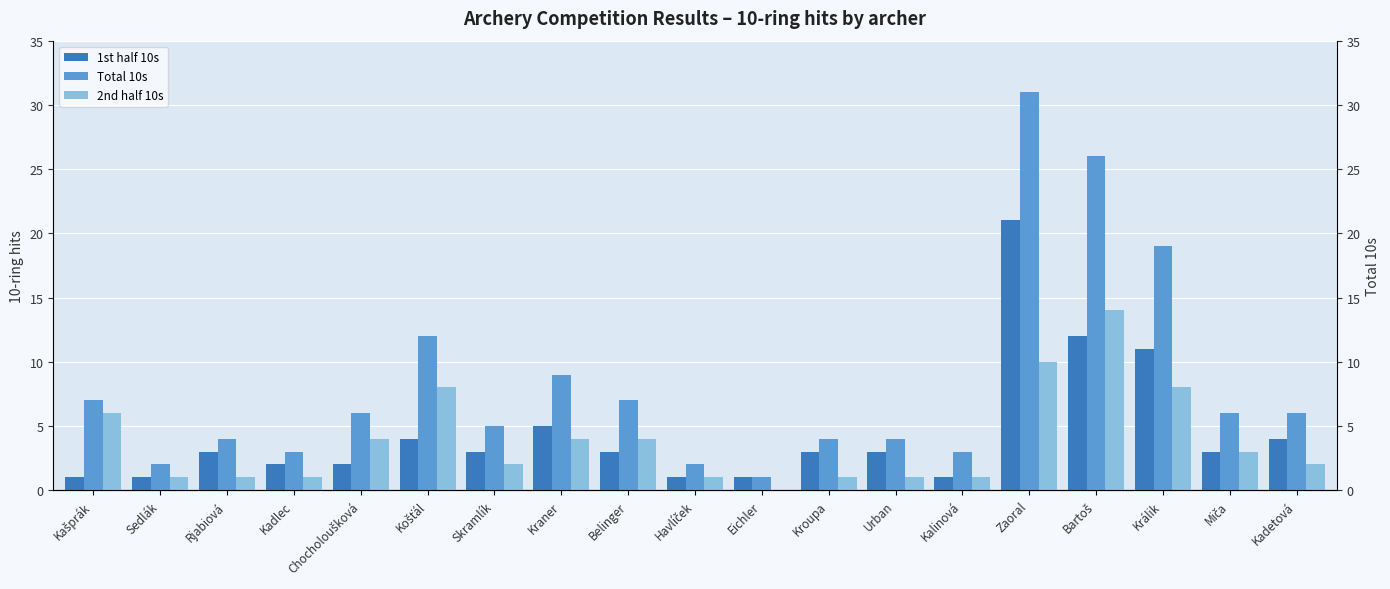

Which category has the lowest value across all series?

Eichler